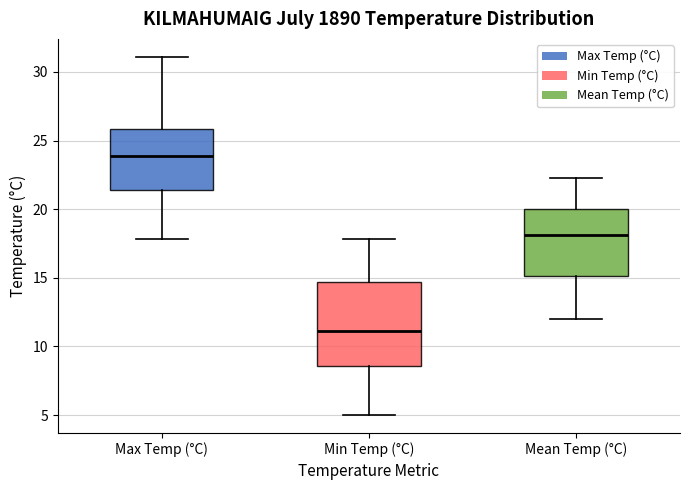

Reading left to right, transcribe this box plot: for each box, give where its median line is, the range the box spans, and where its two whiskers end, as read against the y-axis. The values are not printed on the chart, so give them approximately, as read against the axis.

Max Temp (°C): median 24.0, box 21.5 to 26.0, whiskers 18.0 to 31.0
Min Temp (°C): median 11.0, box 8.5 to 14.5, whiskers 5.0 to 18.0
Mean Temp (°C): median 18.0, box 15.0 to 20.0, whiskers 12.0 to 22.5